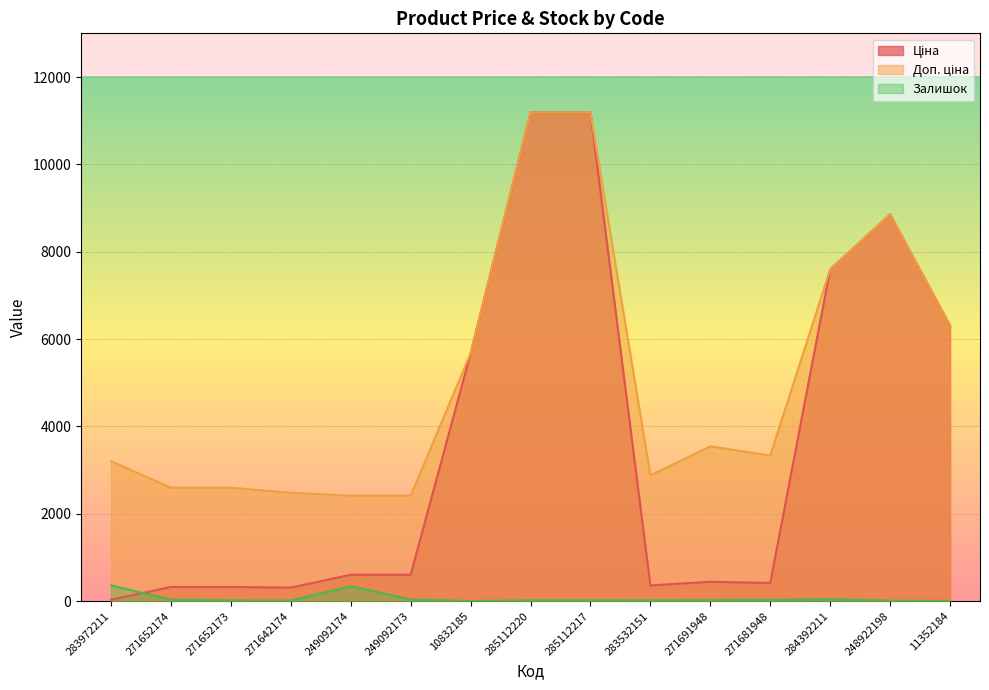

List the labels in order of Ціна value, smallest first.

283972211, 271642174, 271652174, 271652173, 283532151, 271681948, 271691948, 249092174, 249092173, 10832185, 11352184, 284392211, 248922198, 285112220, 285112217